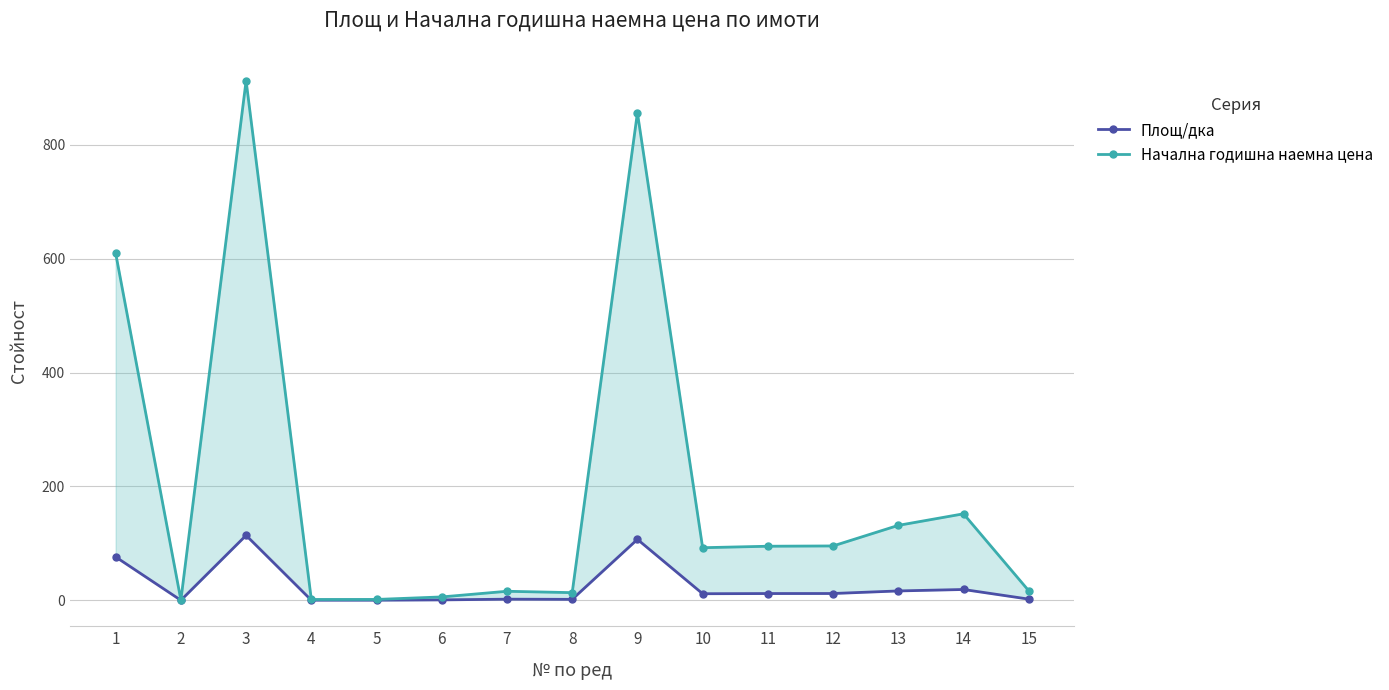

What is the difference between the highest and lowest values at 1?

533.4